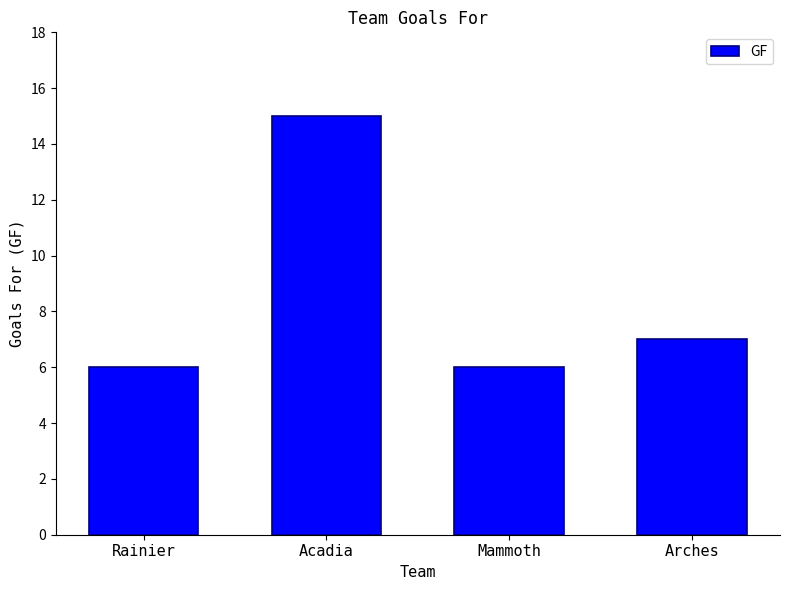

What is the approximate value at Acadia?

15